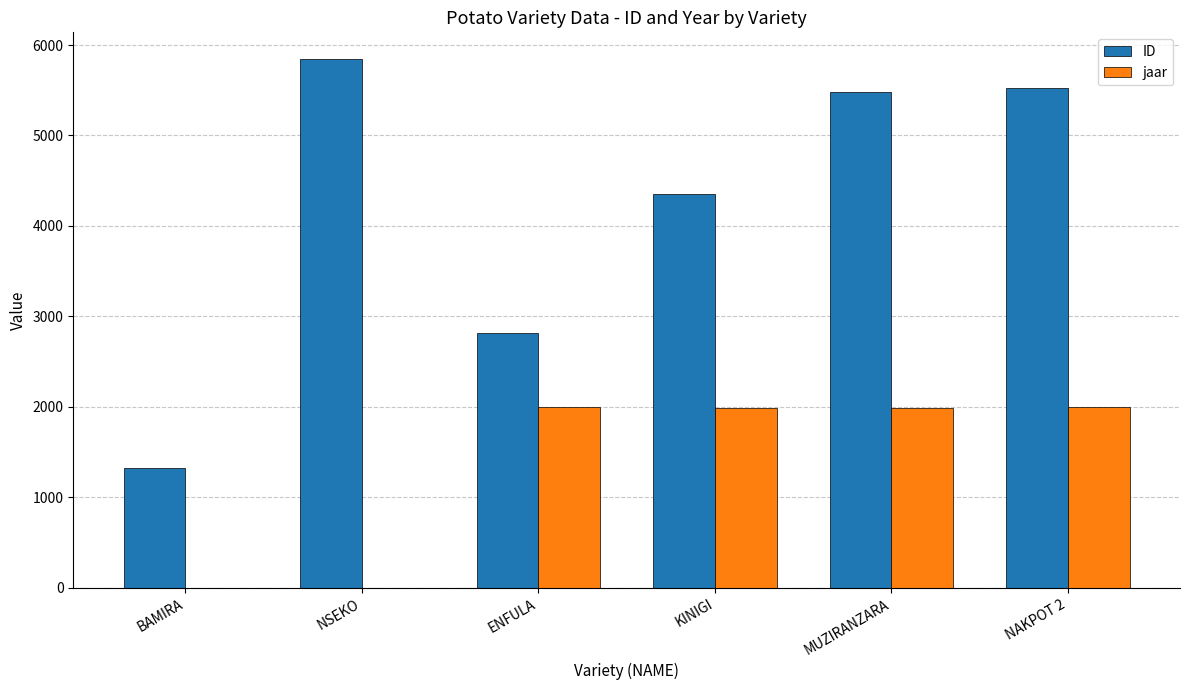

Which series has the largest total across all categories?

ID